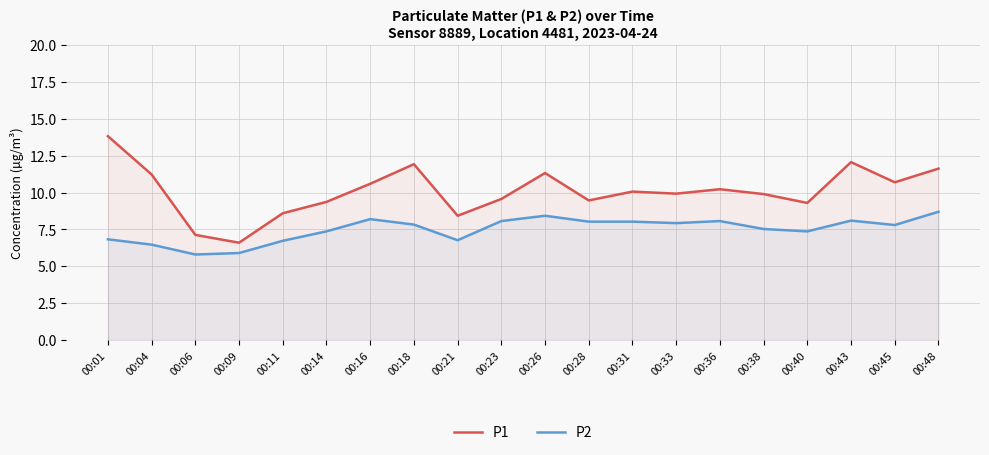

At how many categories does at least one series exceed 10?

10